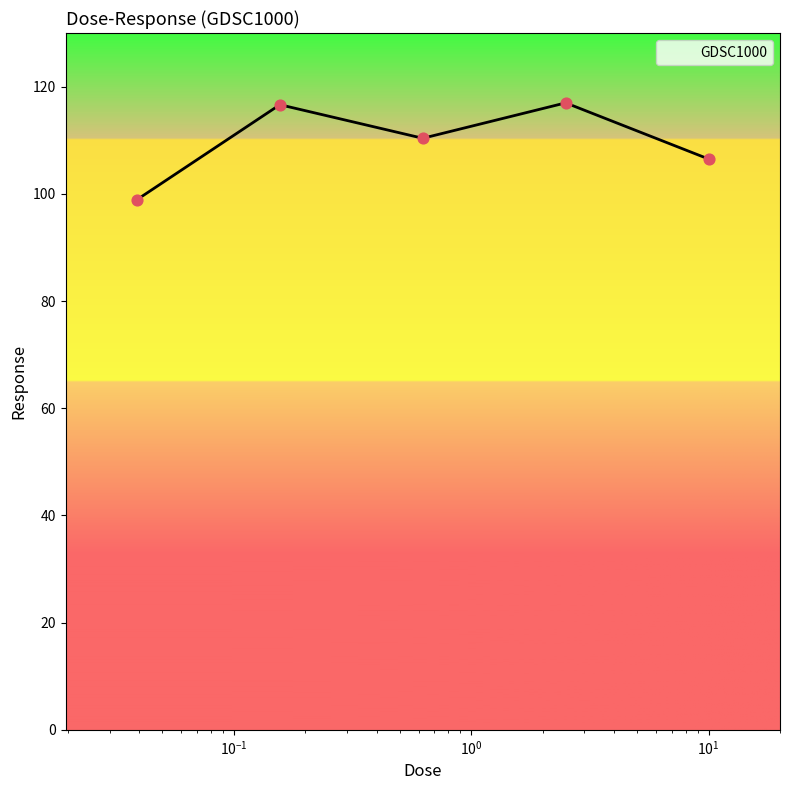

What is the difference between the second highest and second lowest values?

10.1